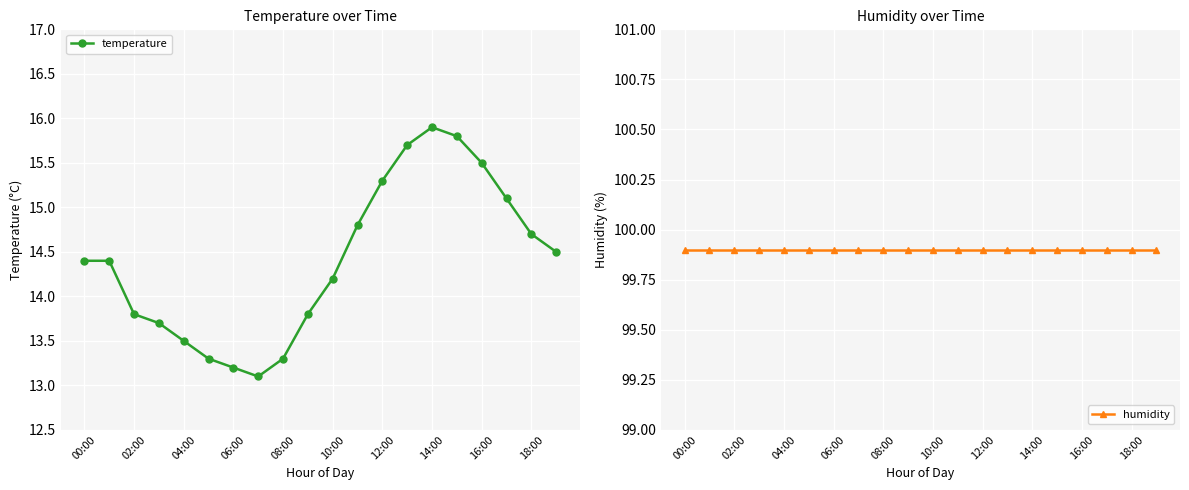

Which category has the highest value in the temperature series?

14:00